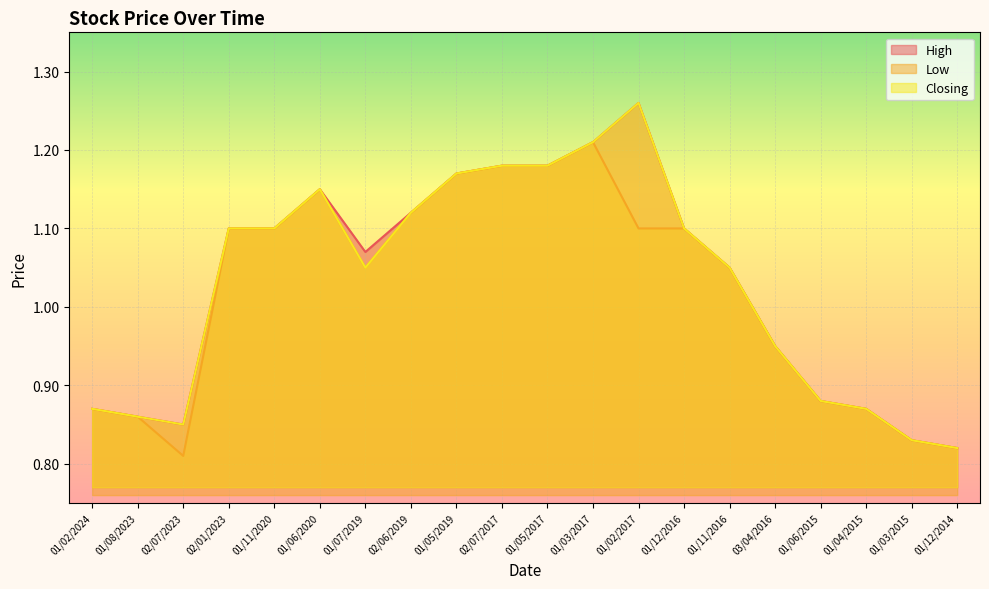

Read the High value at 02/06/2019.

1.1